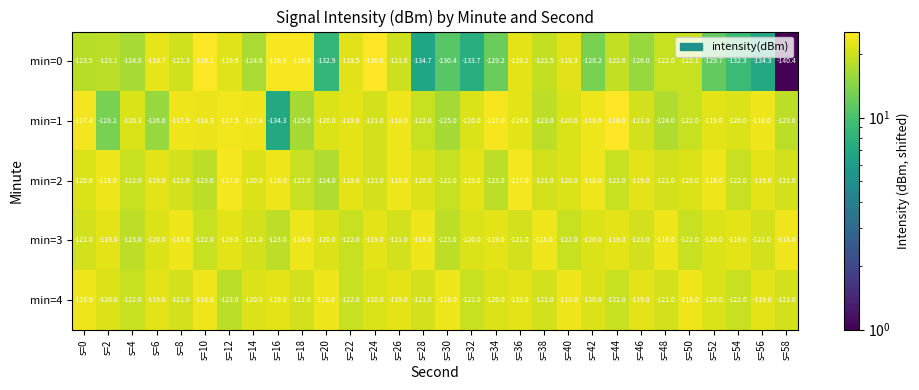

At s=0, list the series in order from smallest to largest.

min=0, min=3, min=2, min=4, min=1